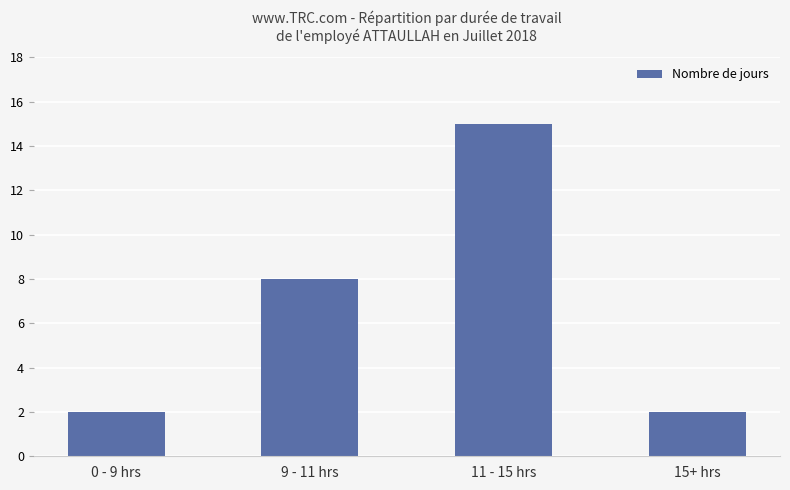

What is the change in value from 9 - 11 hrs to 11 - 15 hrs?

+7